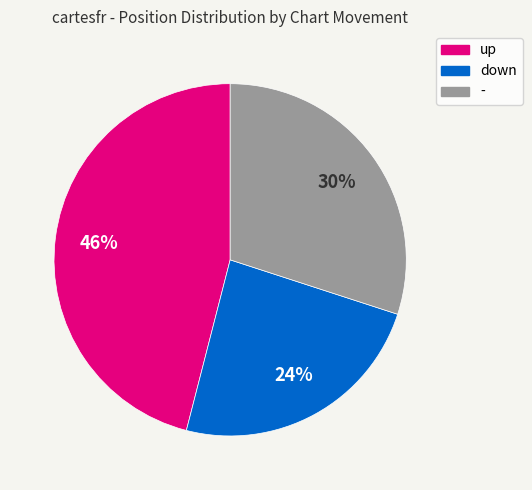

Does - represent more than half of the total?

No